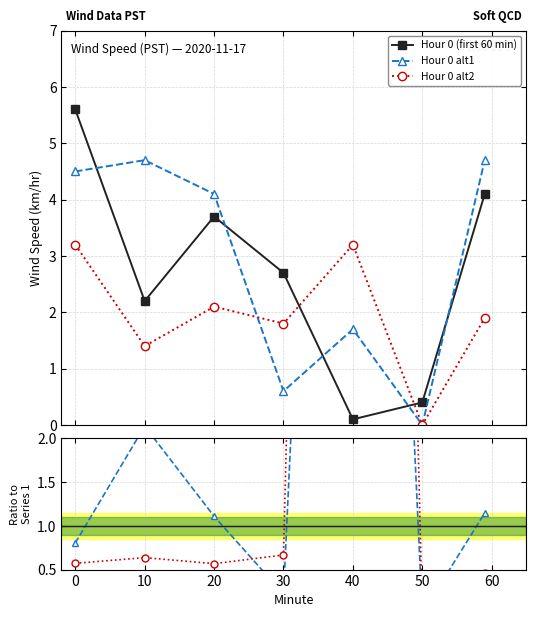

Rank the series by their maximum value, from highest to lowest.

Hour 0 (first 60 min), Hour 0 alt1, Hour 0 alt2